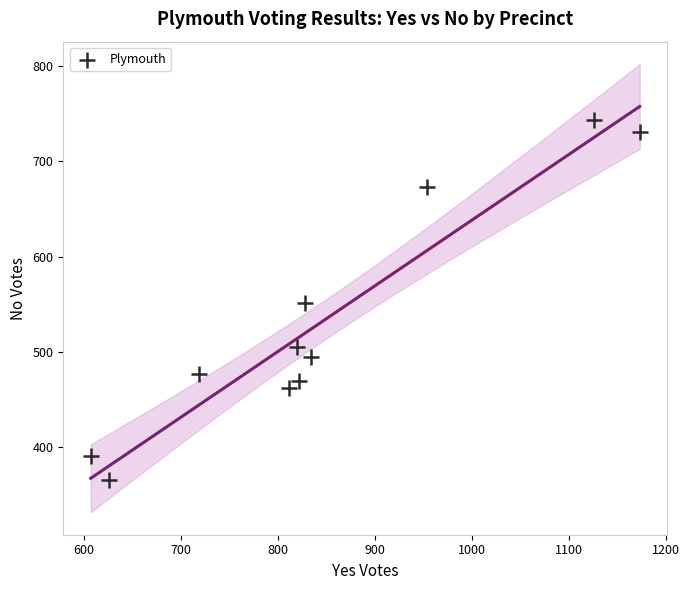

What is the range of Y values (max minus min)?

379